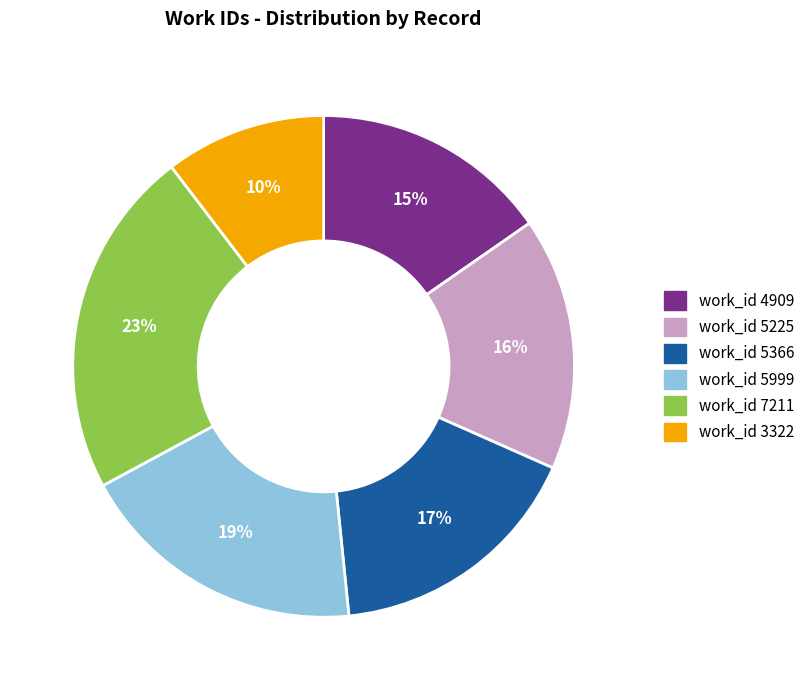

Count the number of slices in the pie.

6